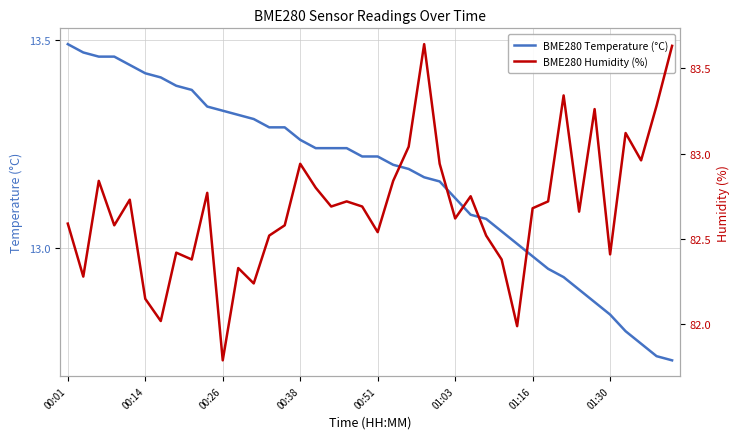

Which series has the widest spread of values?

BME280 Humidity (%)